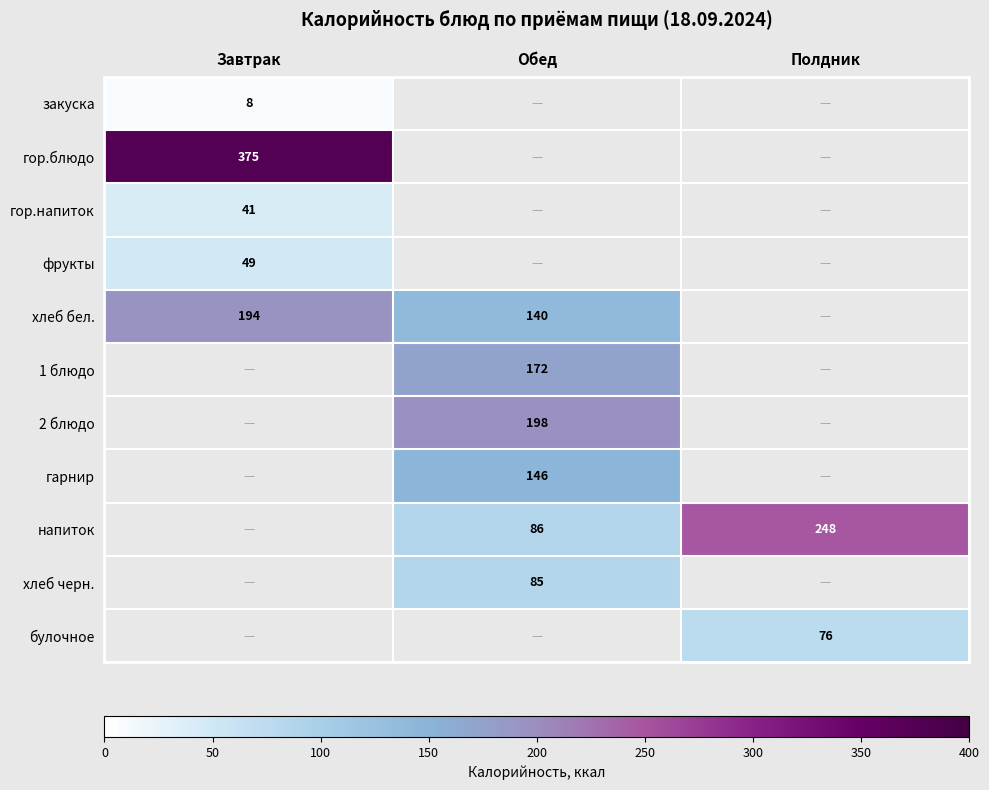

The 1 блюдо series shows 43 at Обед. True or false?

False